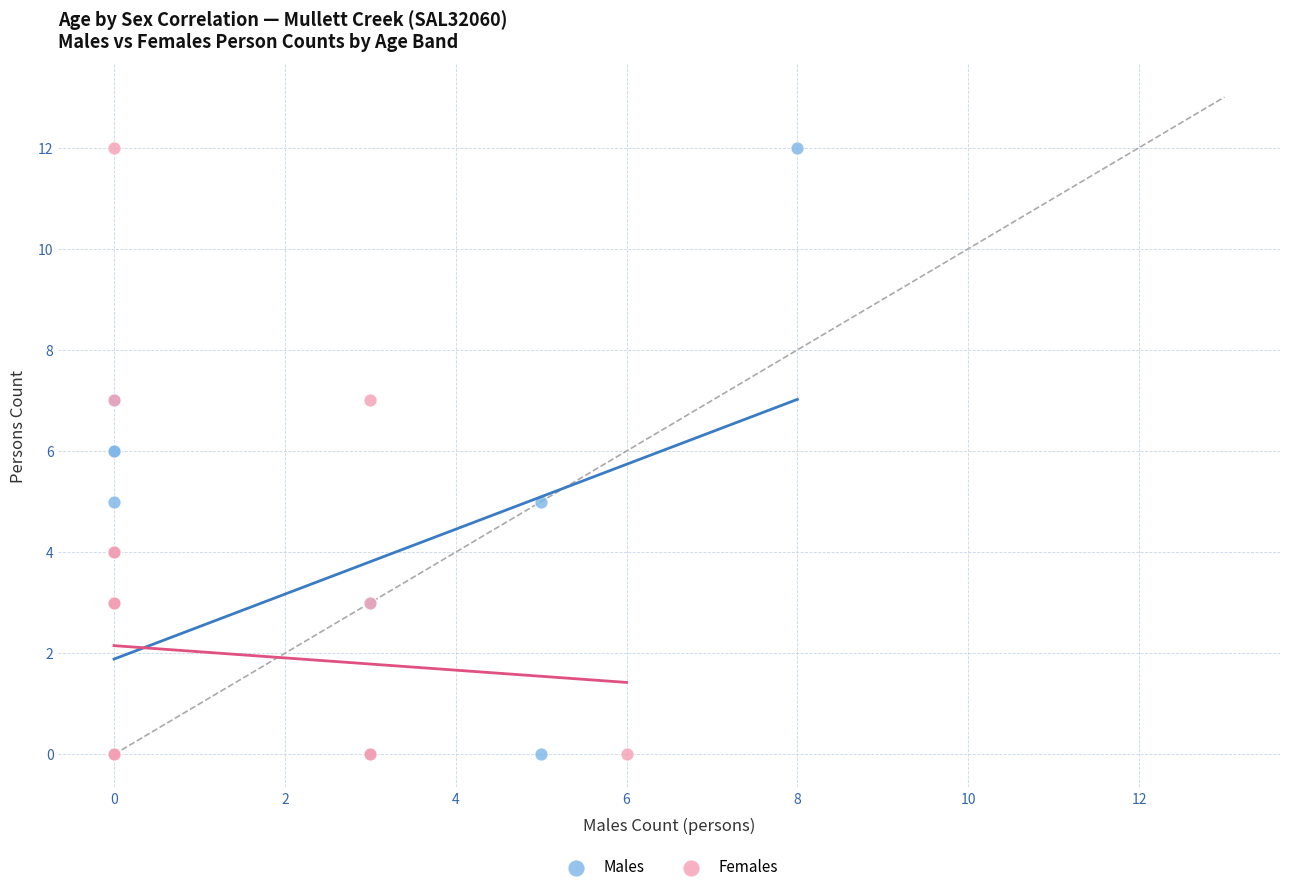

What are all the series names shown in the legend?

Males, Females